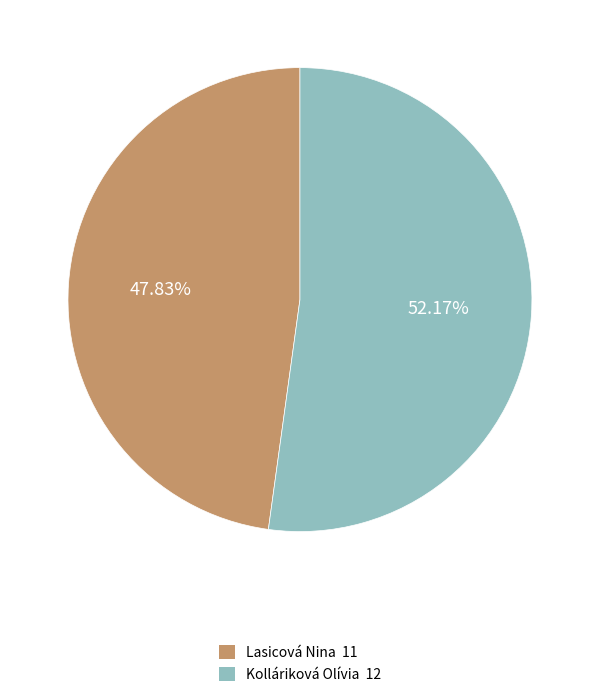

How many segments does this pie chart have?

2